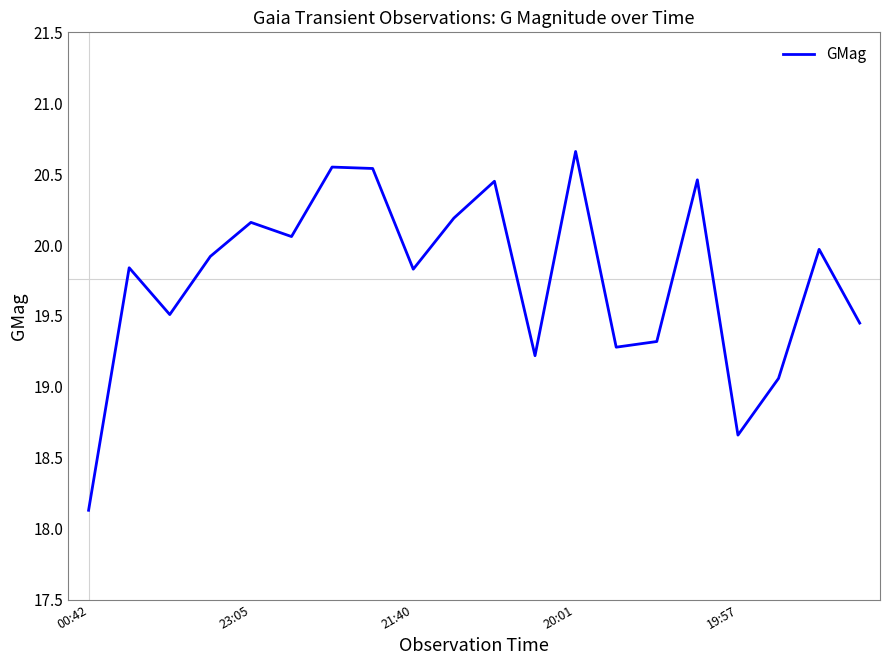

What is the minimum value shown in the chart?

18.1